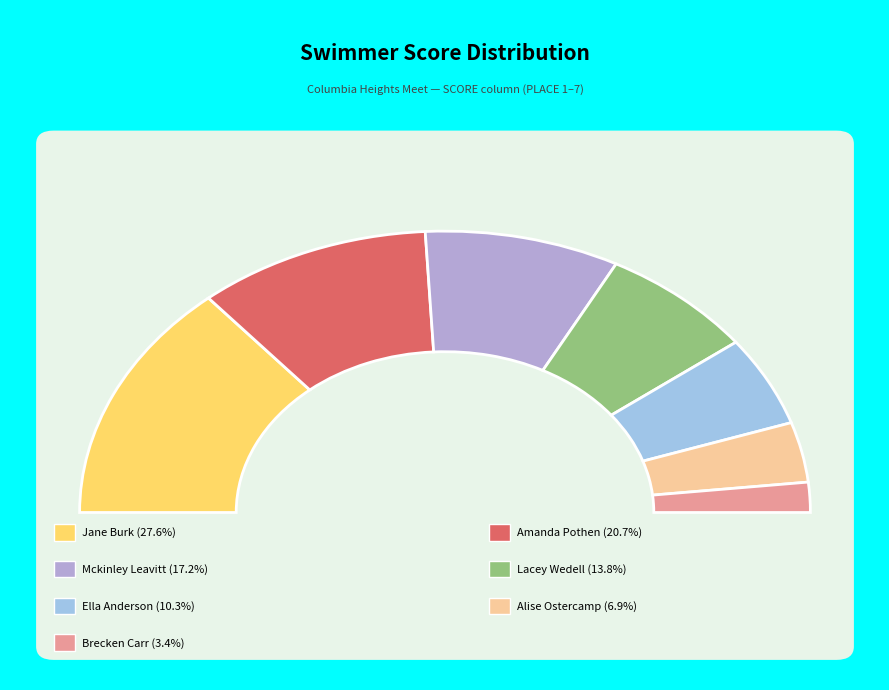

Is there any slice that represents more than half of the pie?

No